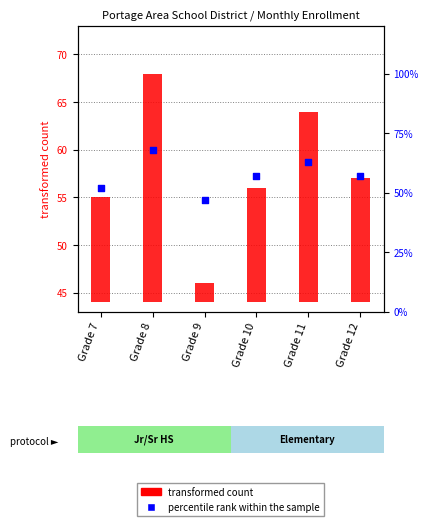

At which category is the sum across all series the highest?

Grade 8